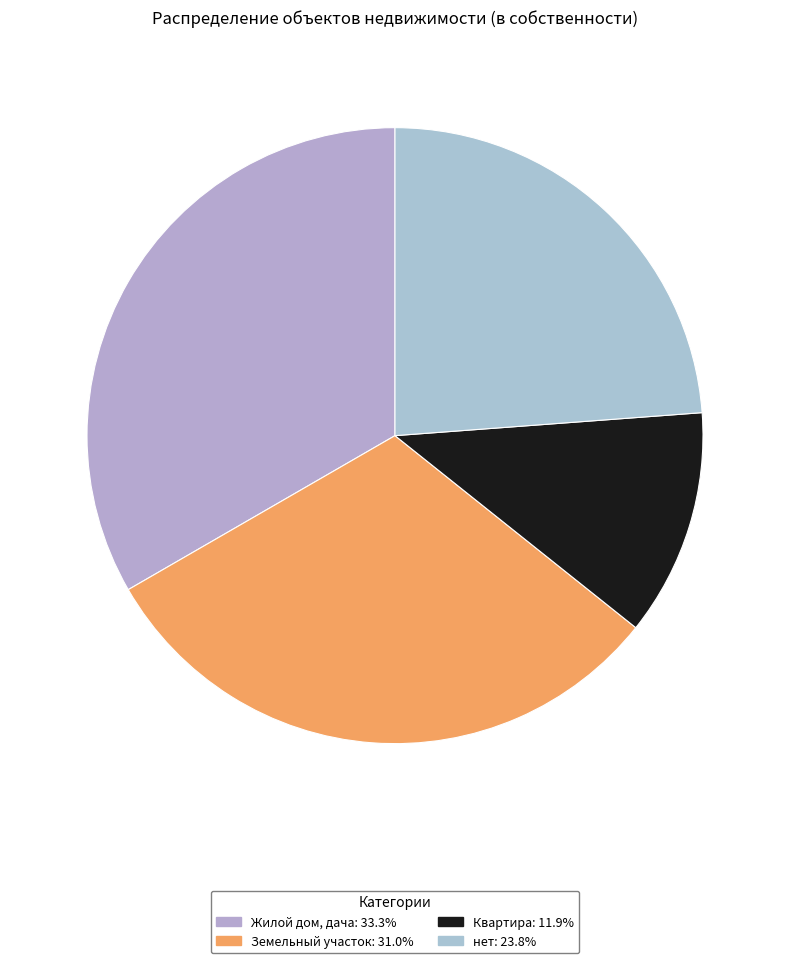

Combined, do Земельный участок and нет account for over 50%?

Yes